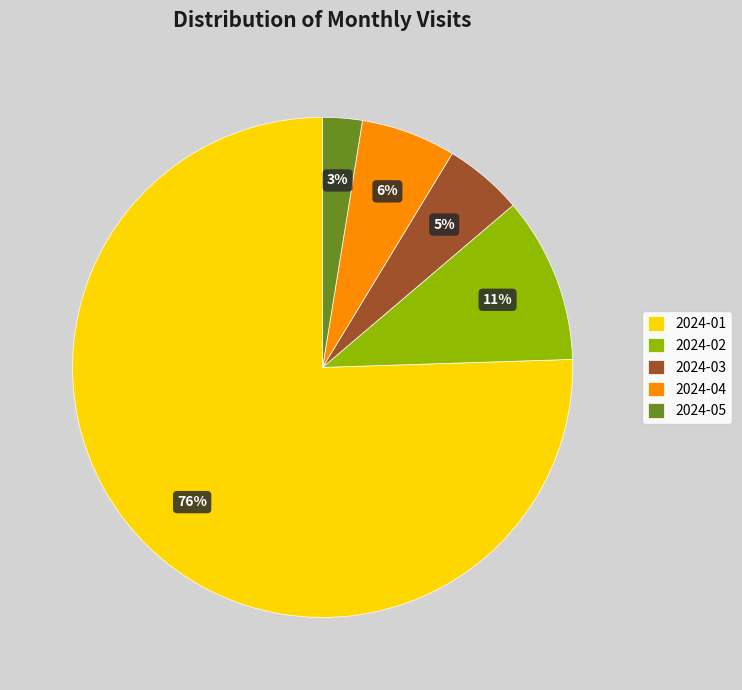

Is it true that 2024-02 is 11% of the pie?

True